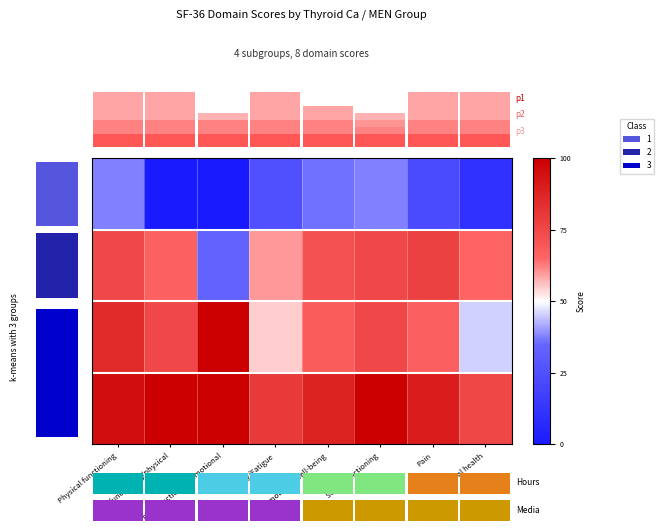

Which series has the largest total across all categories?

3.0